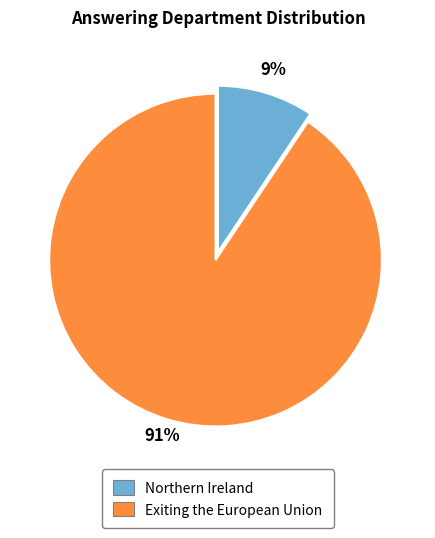

Count the number of slices in the pie.

2